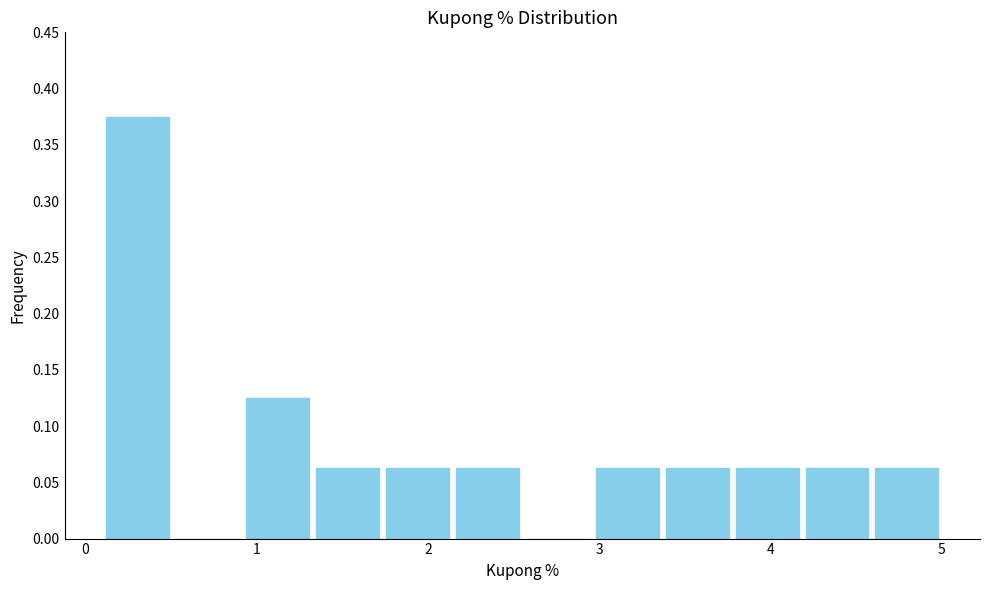

Over which range of the x-axis is the bar tallest?

0.1 to 0.5